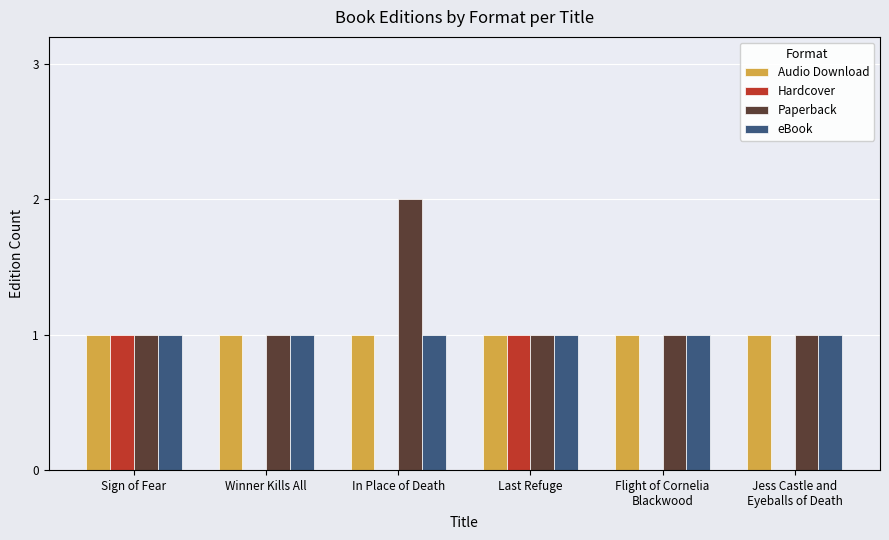

Read the Audio Download value at Sign of Fear.

1